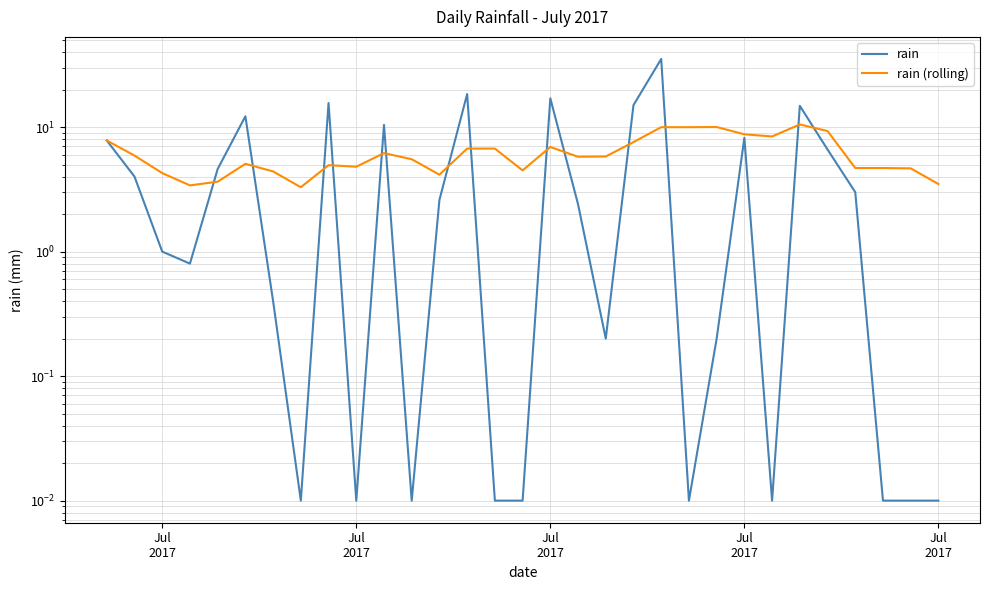

True or false: rain (rolling) has more than 1 interior local peaks.

True